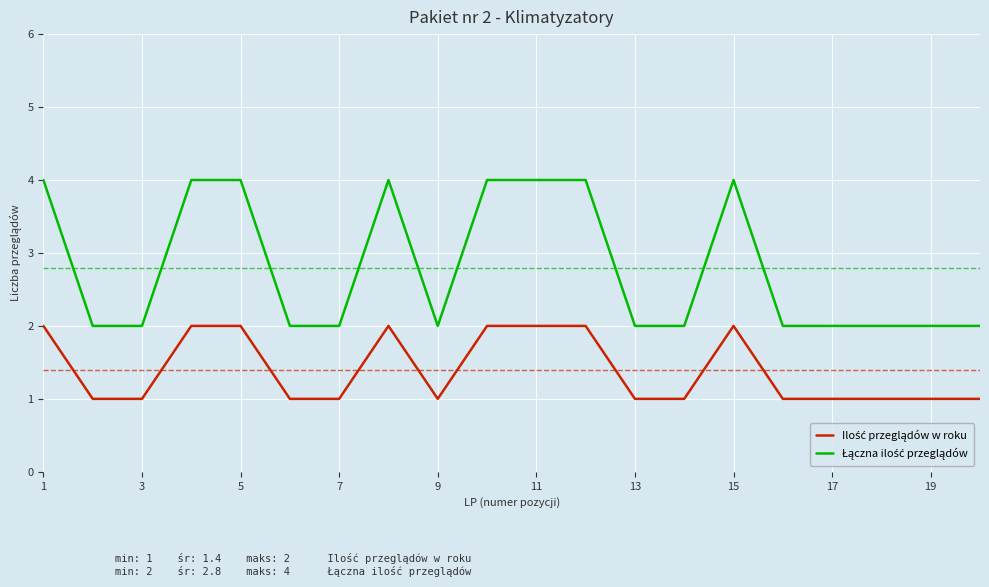

Does the chart display data point markers on the line(s)?

No